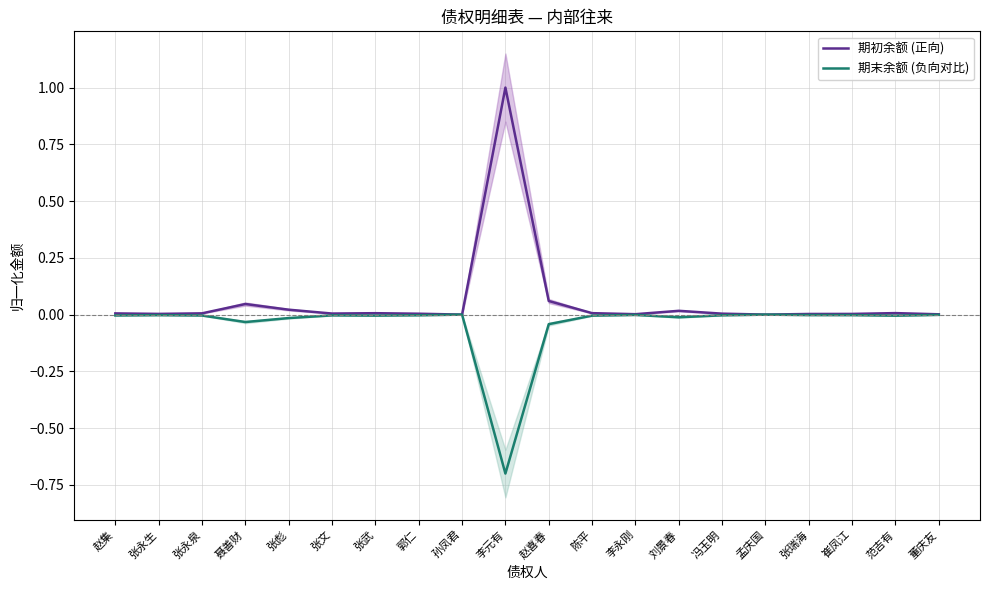

Is the value of 期初余额 (正向) at 董庆友 greater than the value of 期末余额 (负向对比) at 董庆友?

Yes